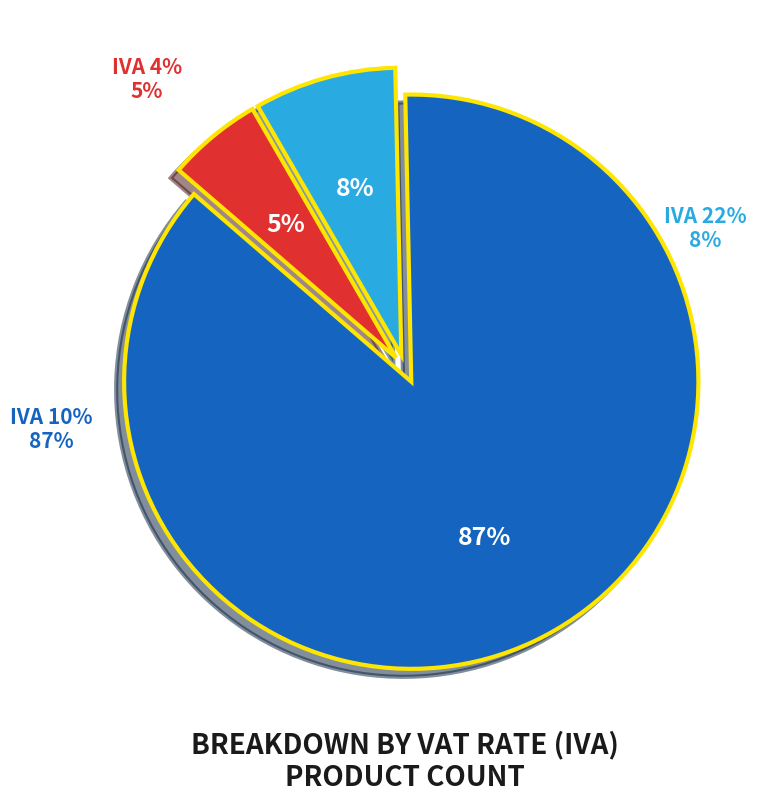

Approximately how many times larger is the value at IVA 22% compared to IVA 4%?

1.5